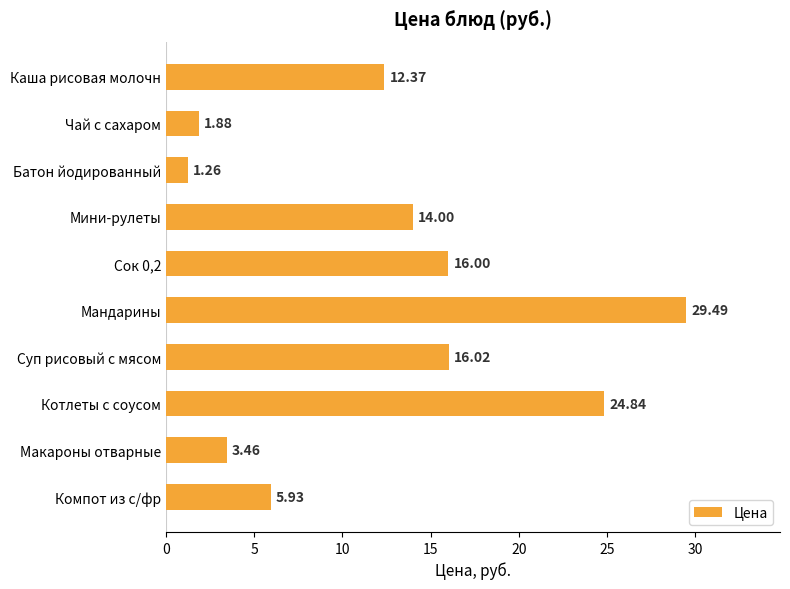

Are the bars horizontal?

Yes